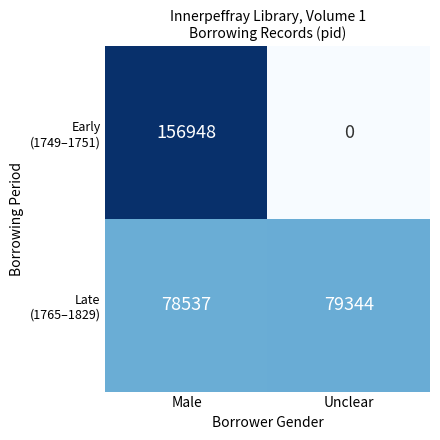

Which label corresponds to the smallest value in the chart?

Unclear